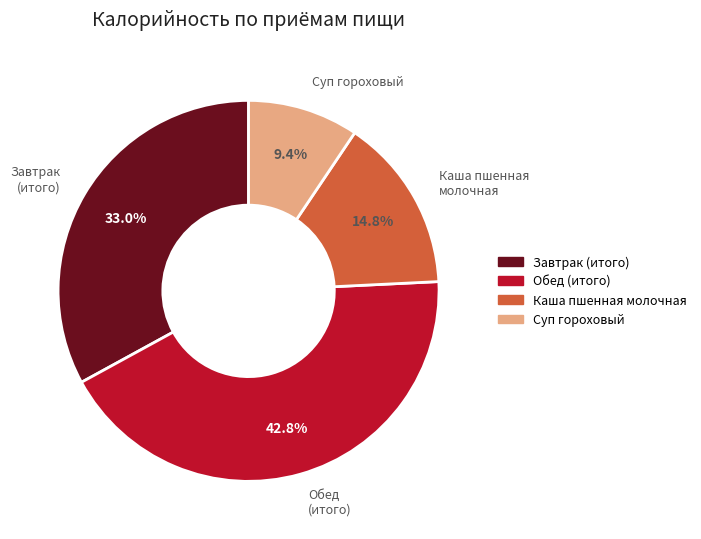

How much of the chart is everything except Обед (итого)?

57.2%